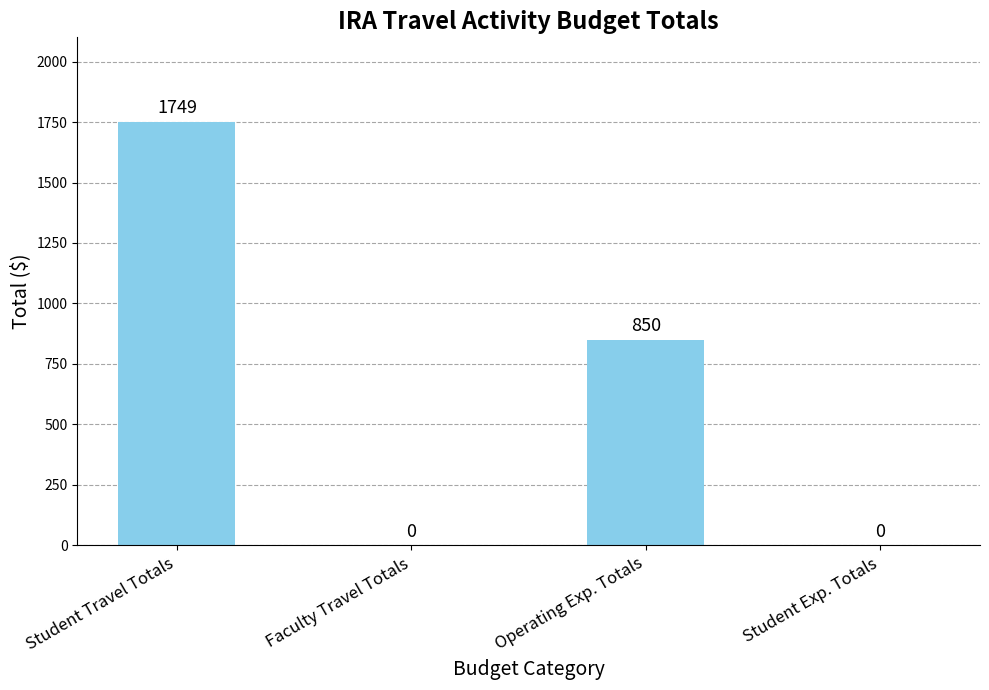

Which label corresponds to the largest value in the chart?

Student Travel Totals